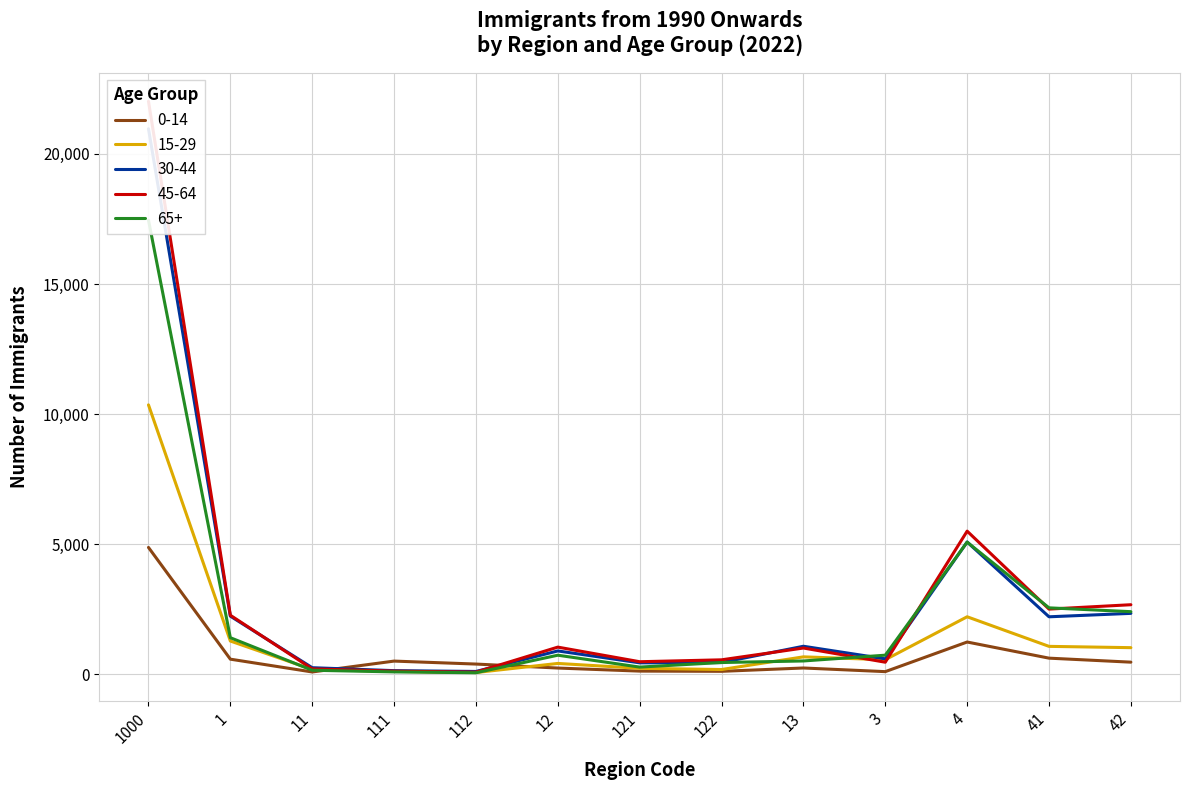

At which label does 30-44 reach its peak?

1000